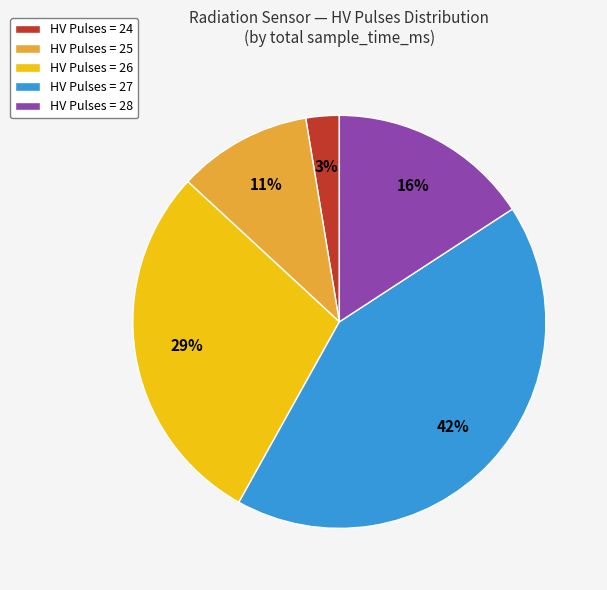

To the nearest percent, what portion does HV Pulses = 27 represent?

42%